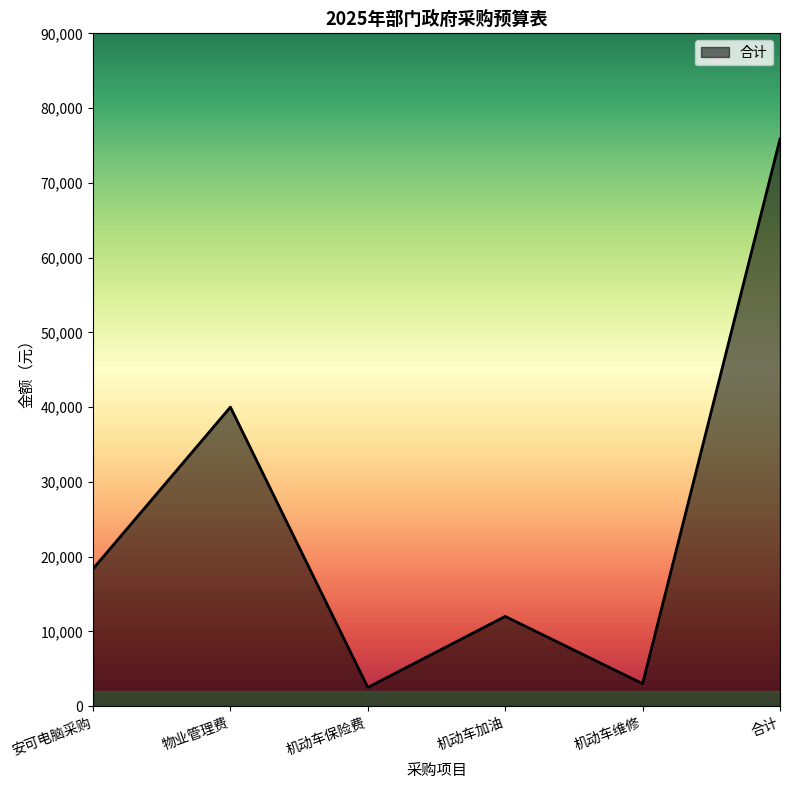

The chart shows a value of 40000 at 物业管理费. True or false?

True